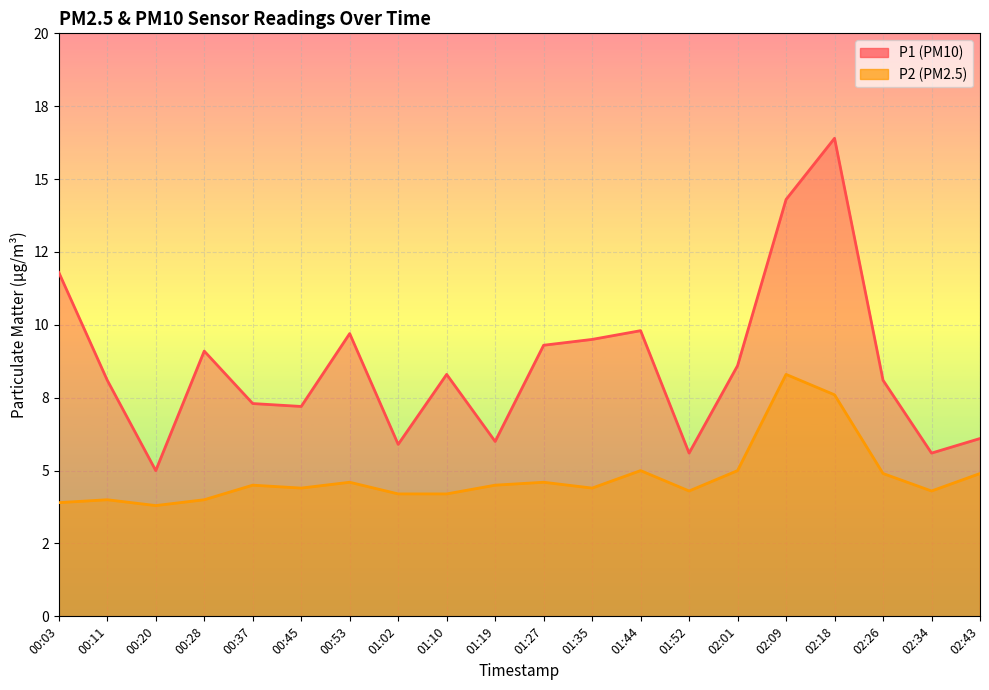

List the series in order of their peak value, highest first.

P1, P2